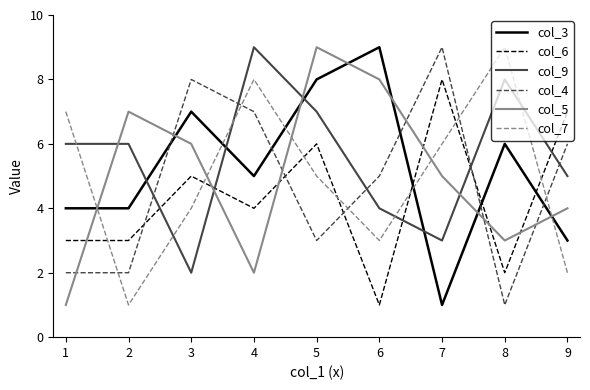

The col_3 series shows 1 at 7. True or false?

True